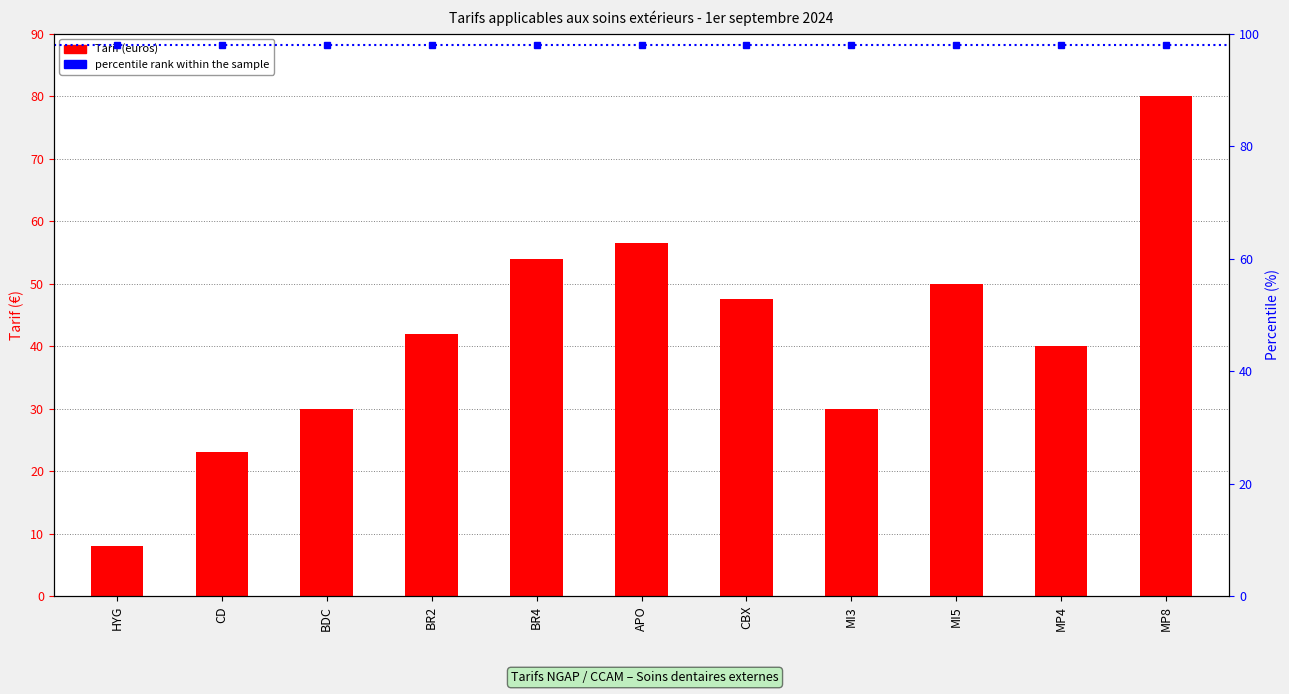

What is the ratio of the value at CBX to the value at APO?

0.8